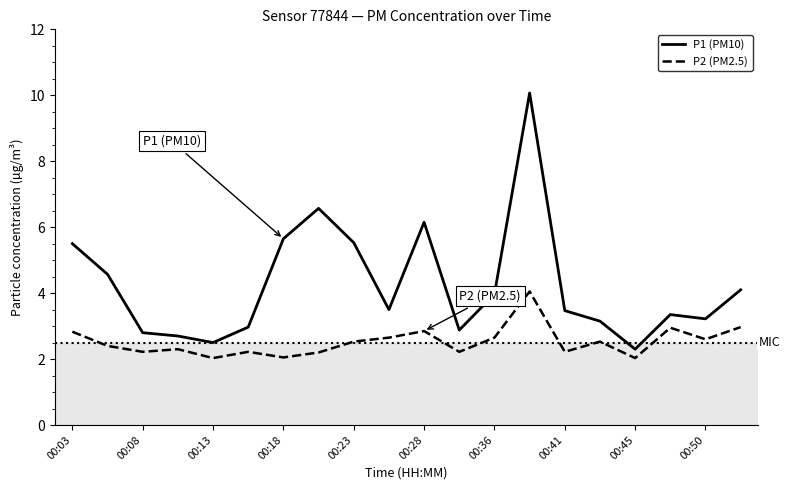

List the series in order of their overall mean, highest first.

P1 (PM10), P2 (PM2.5)